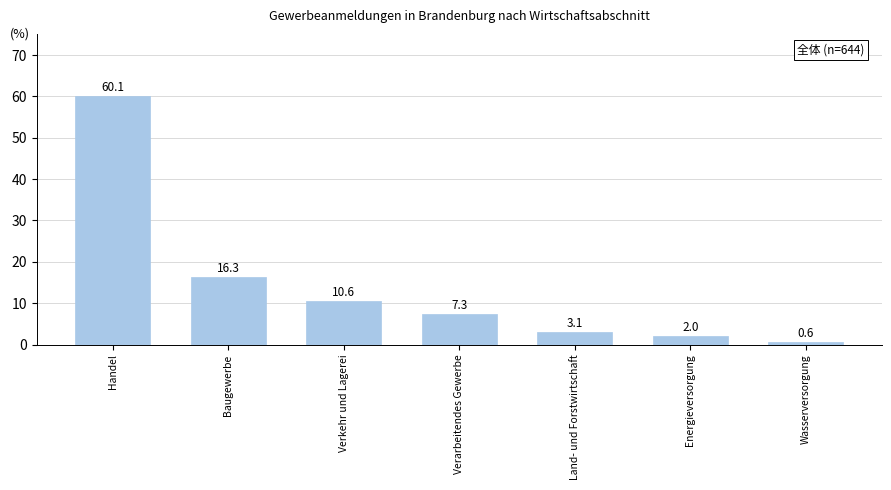

How many data points does each series have?

7